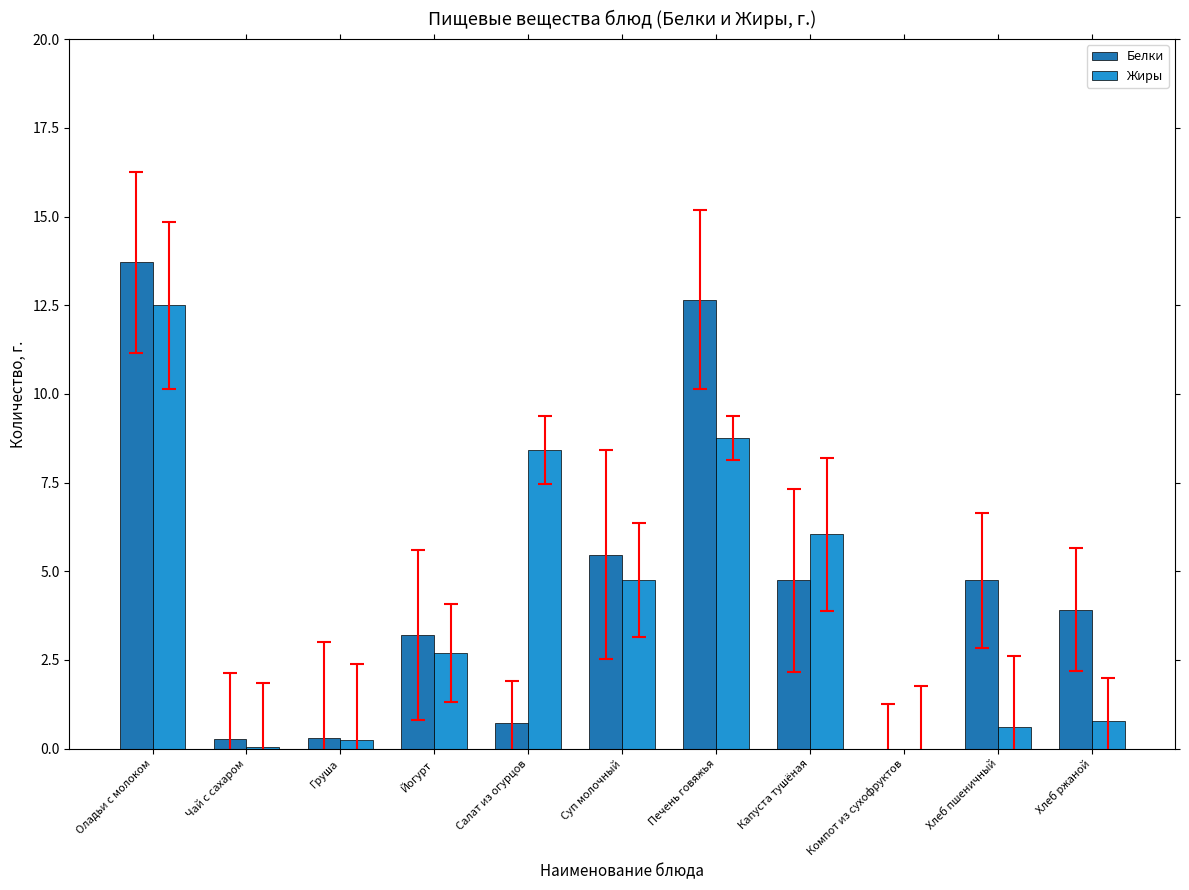

What is the sum of all Жиры values?

44.8